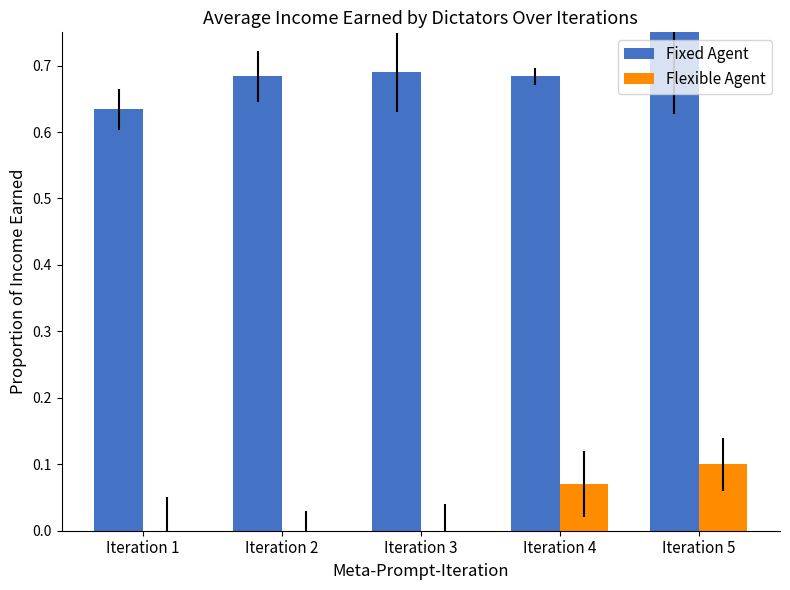

What is the total value across all series at Iteration 5?

0.9